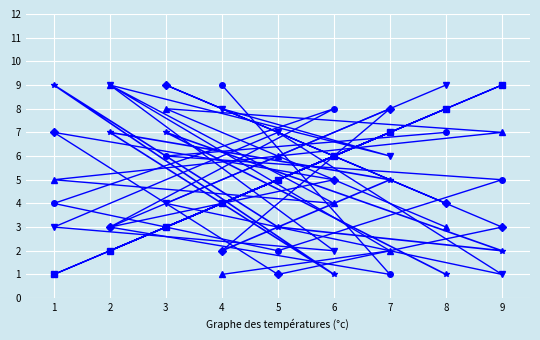

What is the maximum value shown in the chart?

9